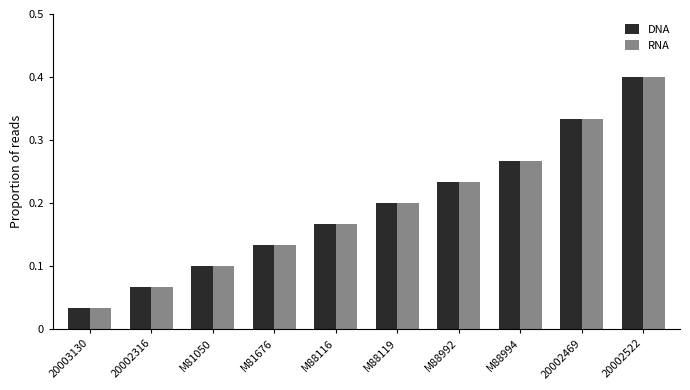

Is the value of RNA at M88119 greater than the value of DNA at 20002469?

No